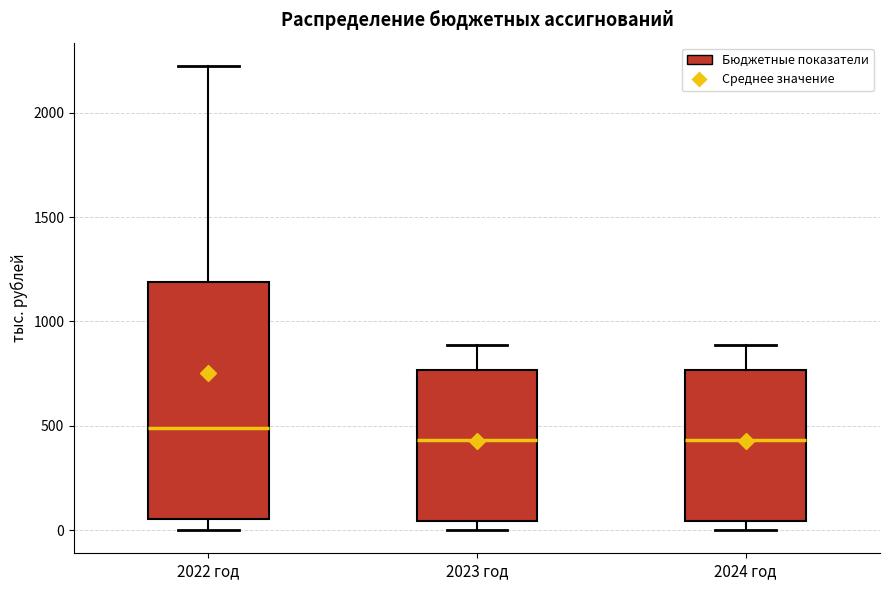

Where does the median line of the box for 2024 год sit on the y-axis? The values are not printed on the chart, so give them approximately, as read against the axis.

450